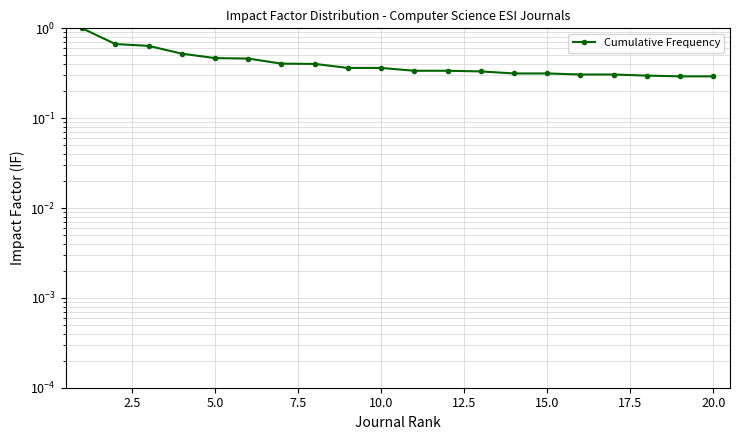

True or false: the data has more than 2 interior local peaks.

False